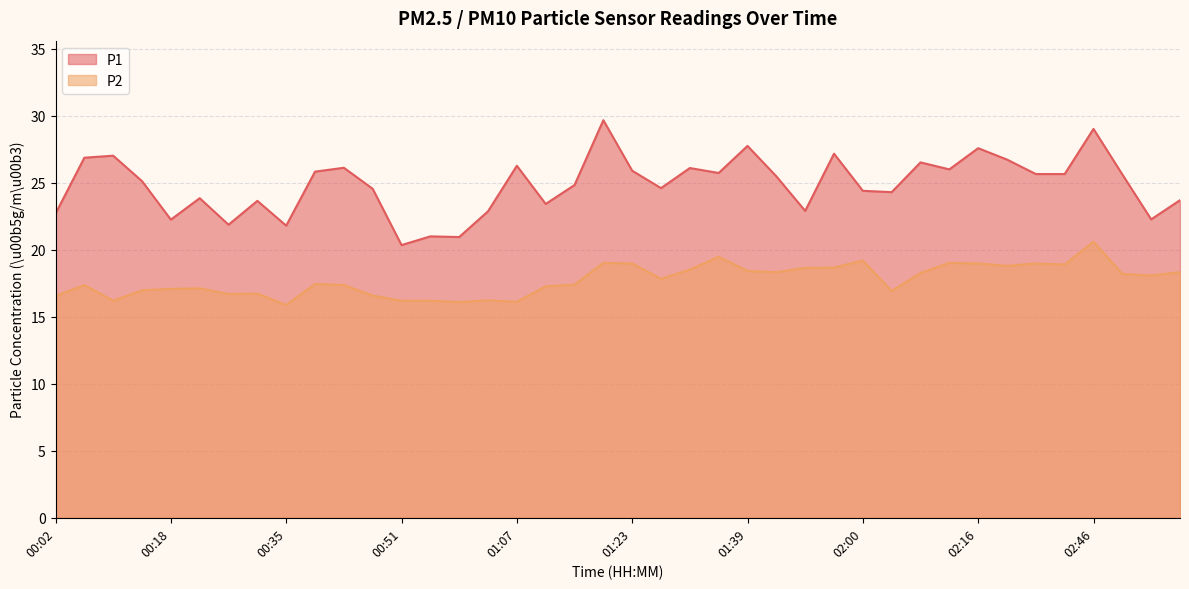

At which label does P1 first exceed 25?

00:06